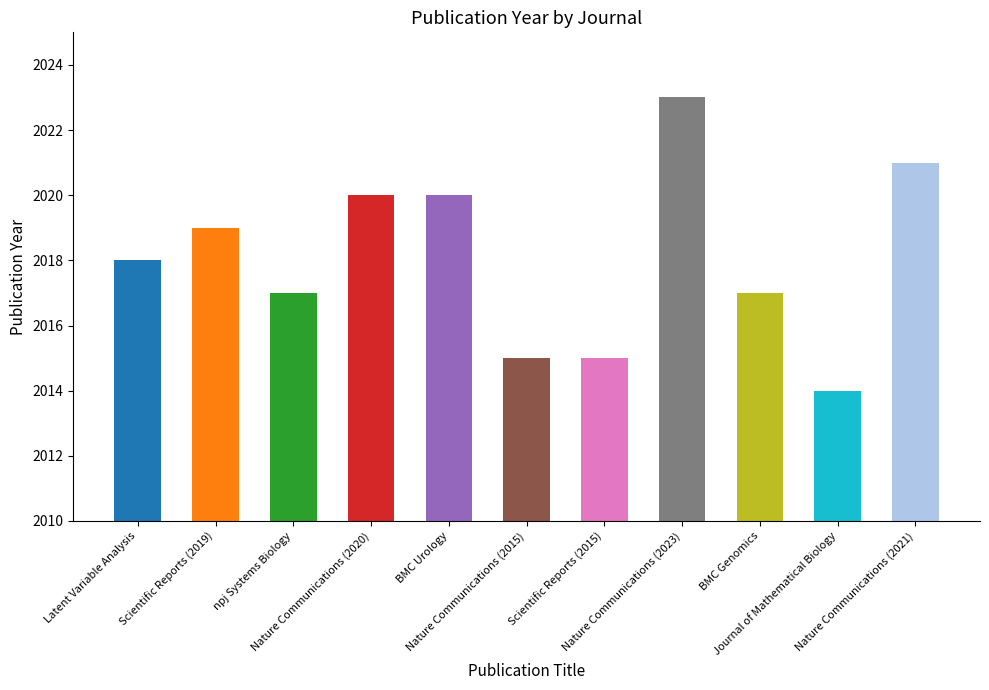

What is the value of the 2nd bar from the left?

2019